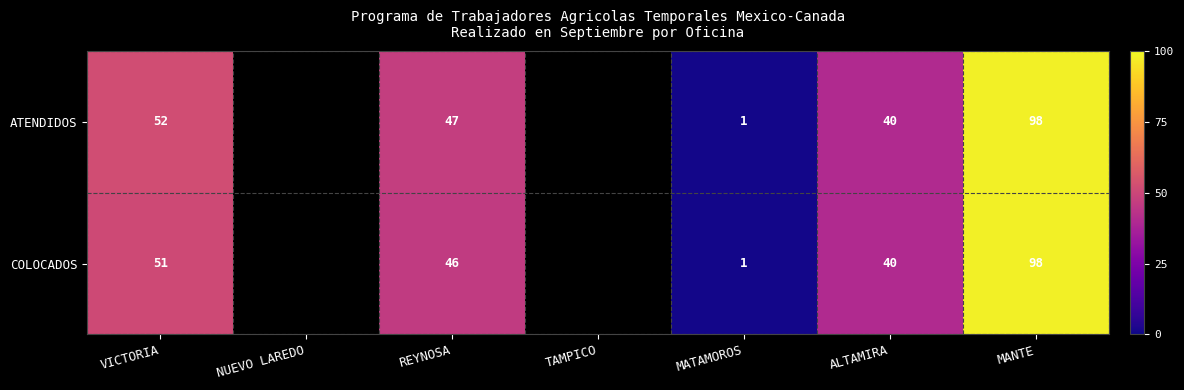

Which category has the lowest value across all series?

MATAMOROS